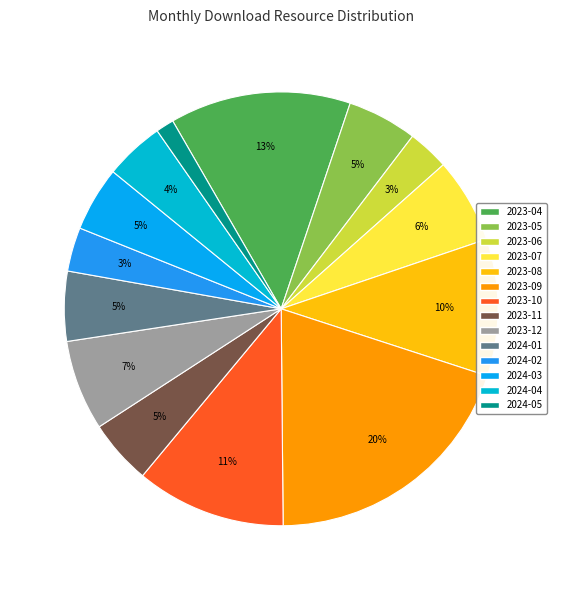

What percentage is NOT represented by 2023-12?

93.3%